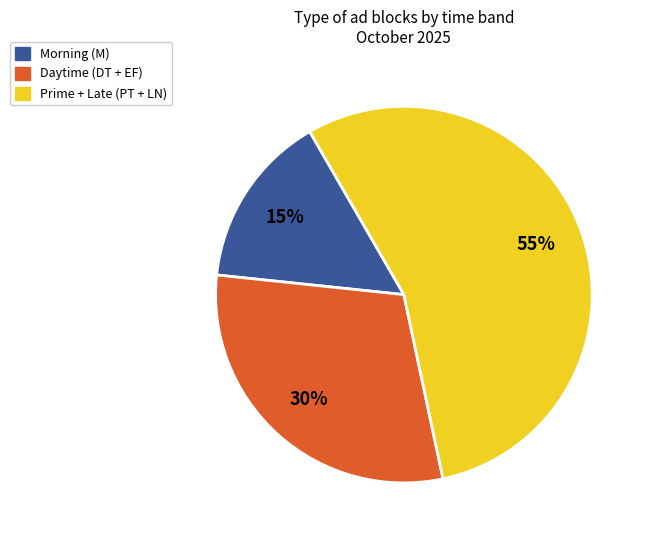

Is there a majority slice in this chart?

Yes